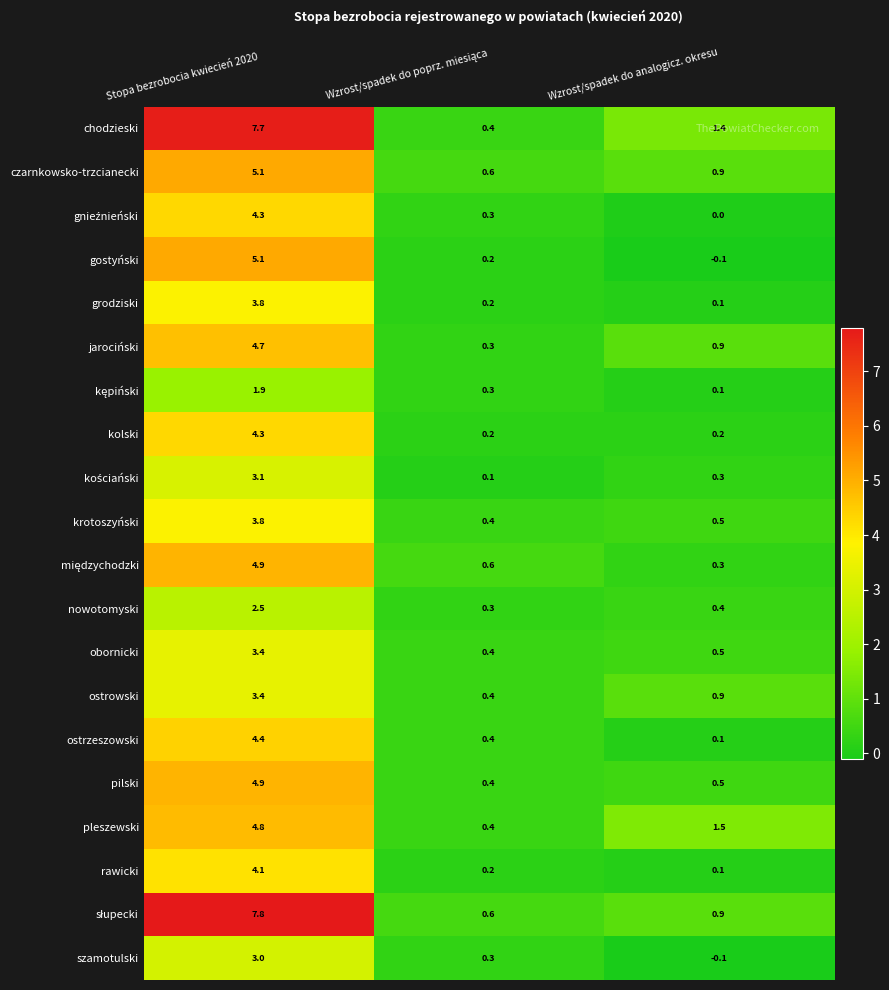

Which series has the widest spread of values?

chodzieski